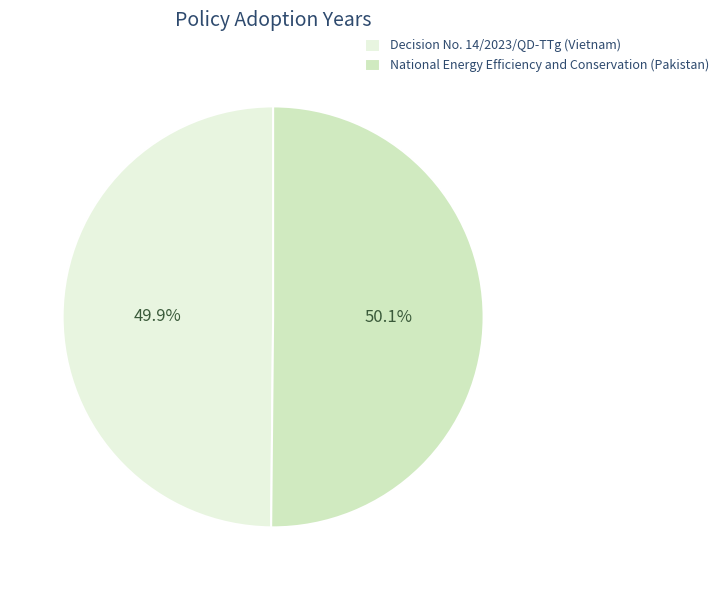

Is there any slice that represents more than half of the pie?

Yes